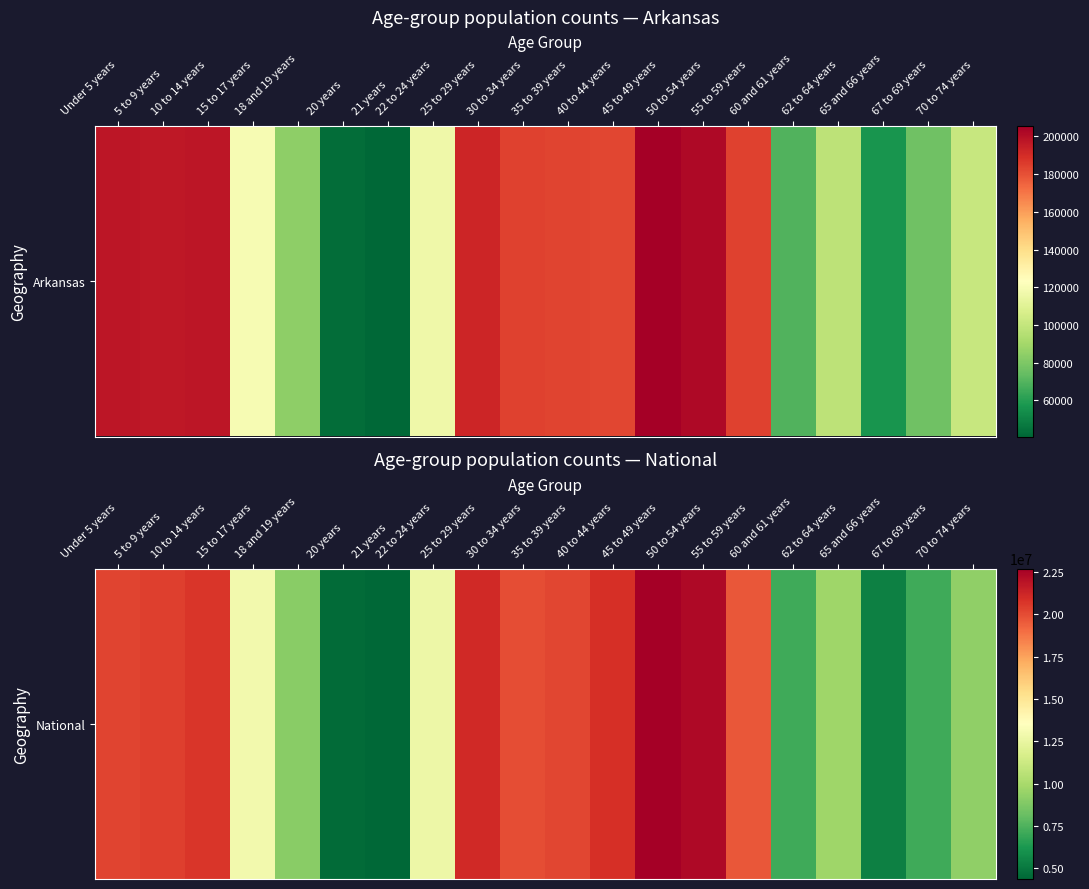

What is the average value?

14509549